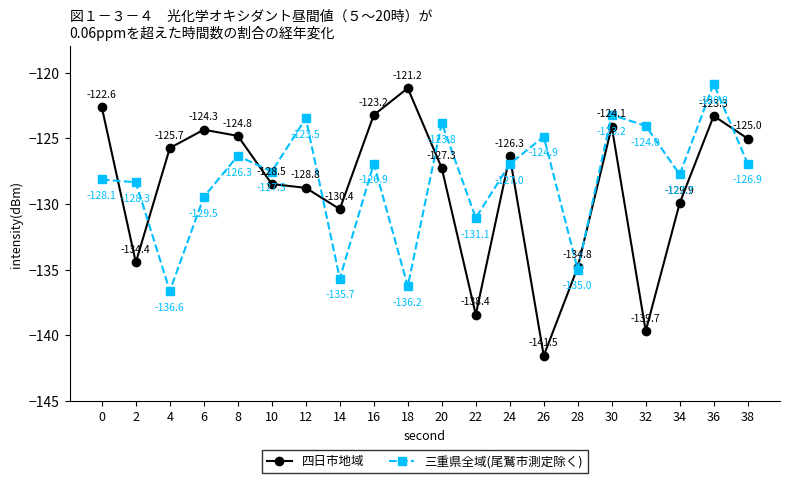

How many categories are shown in the chart?

20